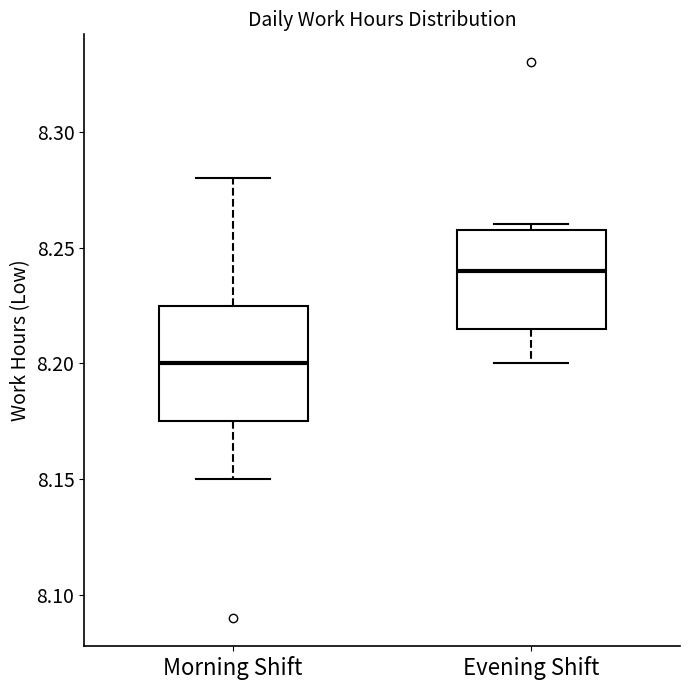

Where does the lower whisker of the box for Evening Shift end on the y-axis? The values are not printed on the chart, so give them approximately, as read against the axis.

8.200